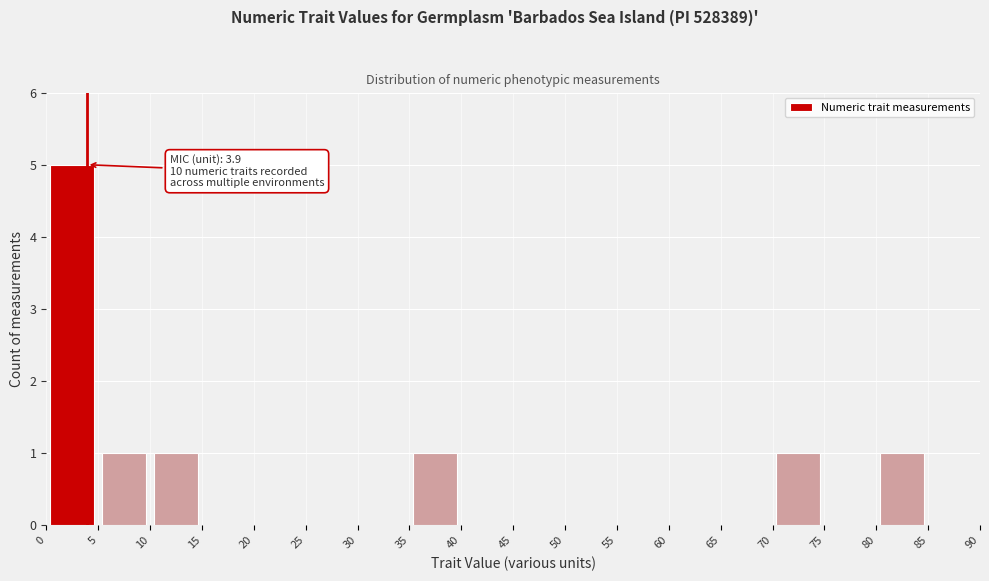

Which range on the x-axis has the tallest bar?

0 to 5